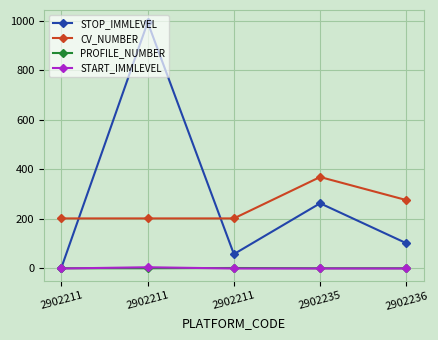

How many values in the PROFILE_NUMBER series exceed 1?

1